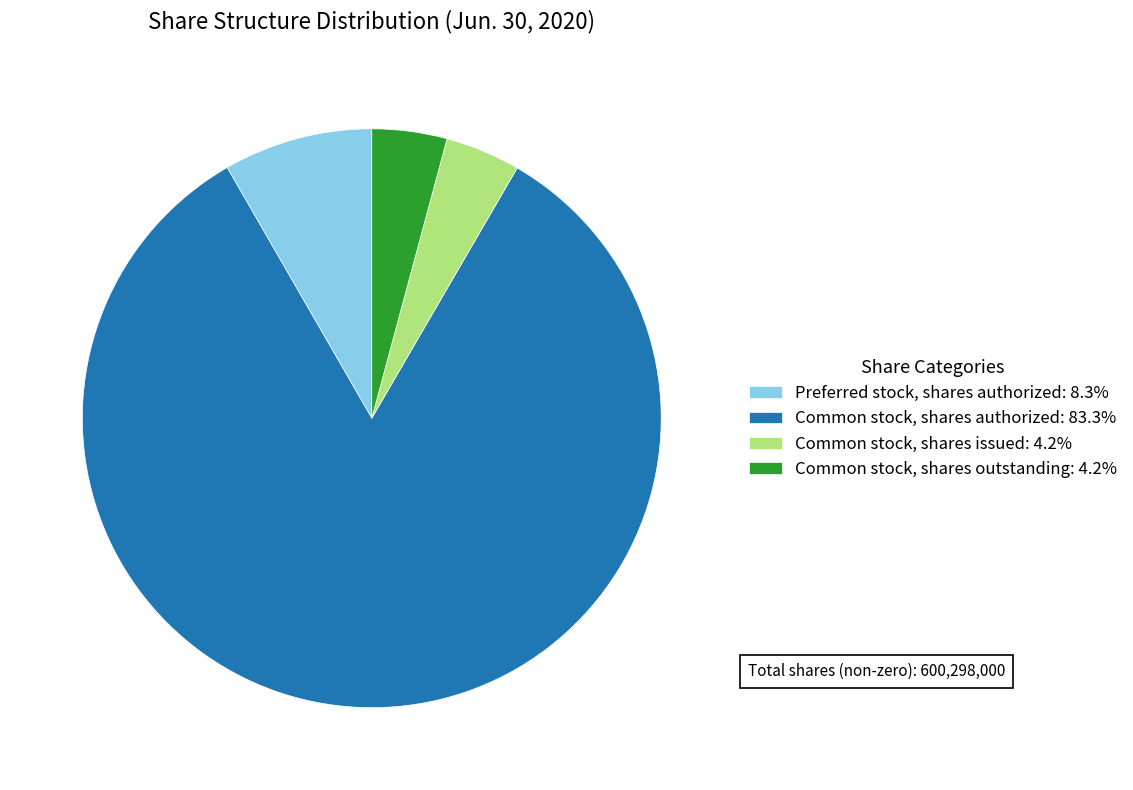

Does Common stock, shares issued: 4.2% account for over 50% of the chart?

No